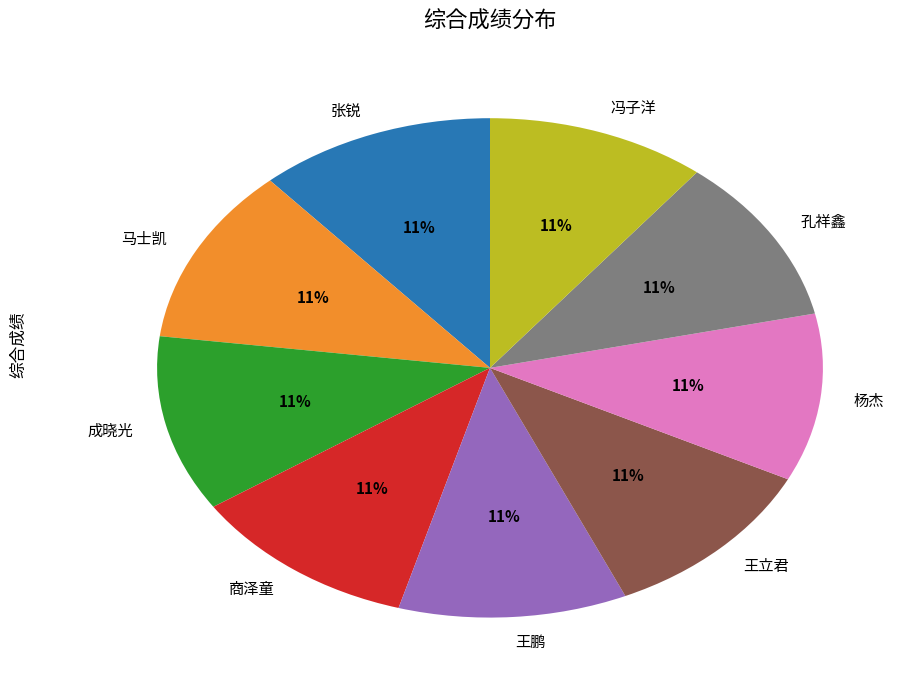

What is the ratio of the value at 商泽童 to the value at 王立君?

1.0